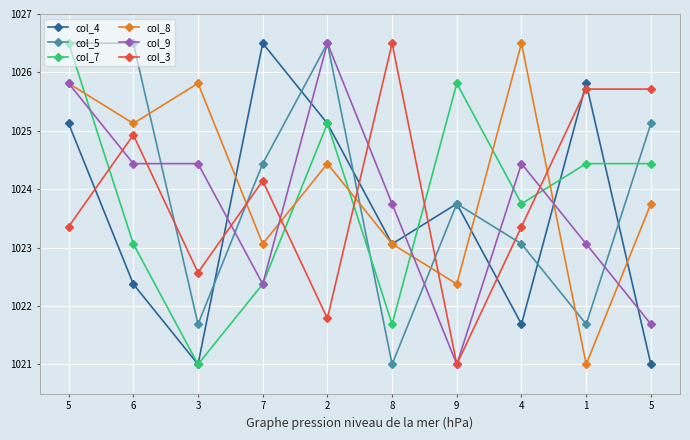

How many categories are shown in the chart?

10